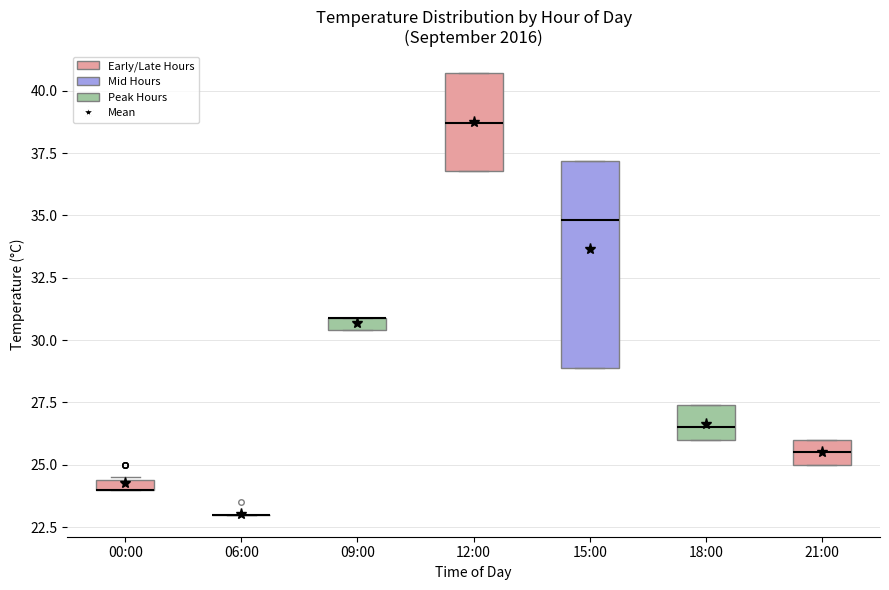

Where does the median line of the box for 21:00 sit on the y-axis? The values are not printed on the chart, so give them approximately, as read against the axis.

25.5